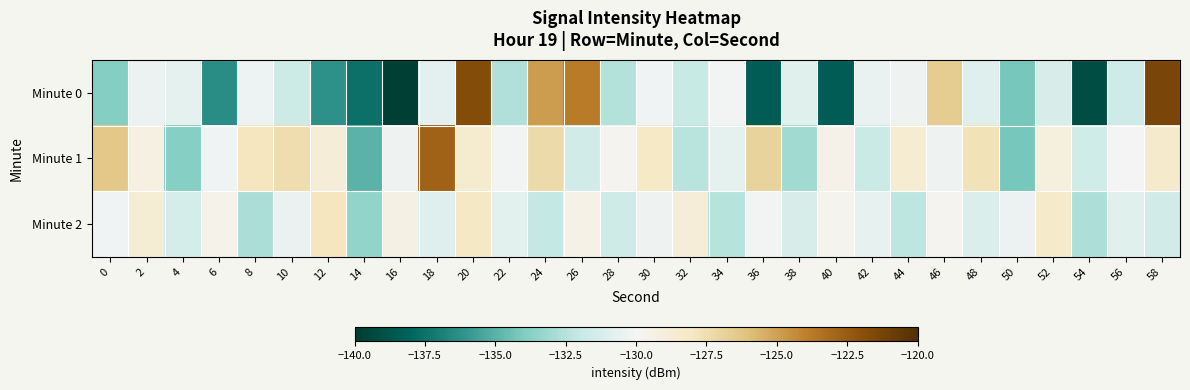

What is the minimum value shown in the chart?

-139.8